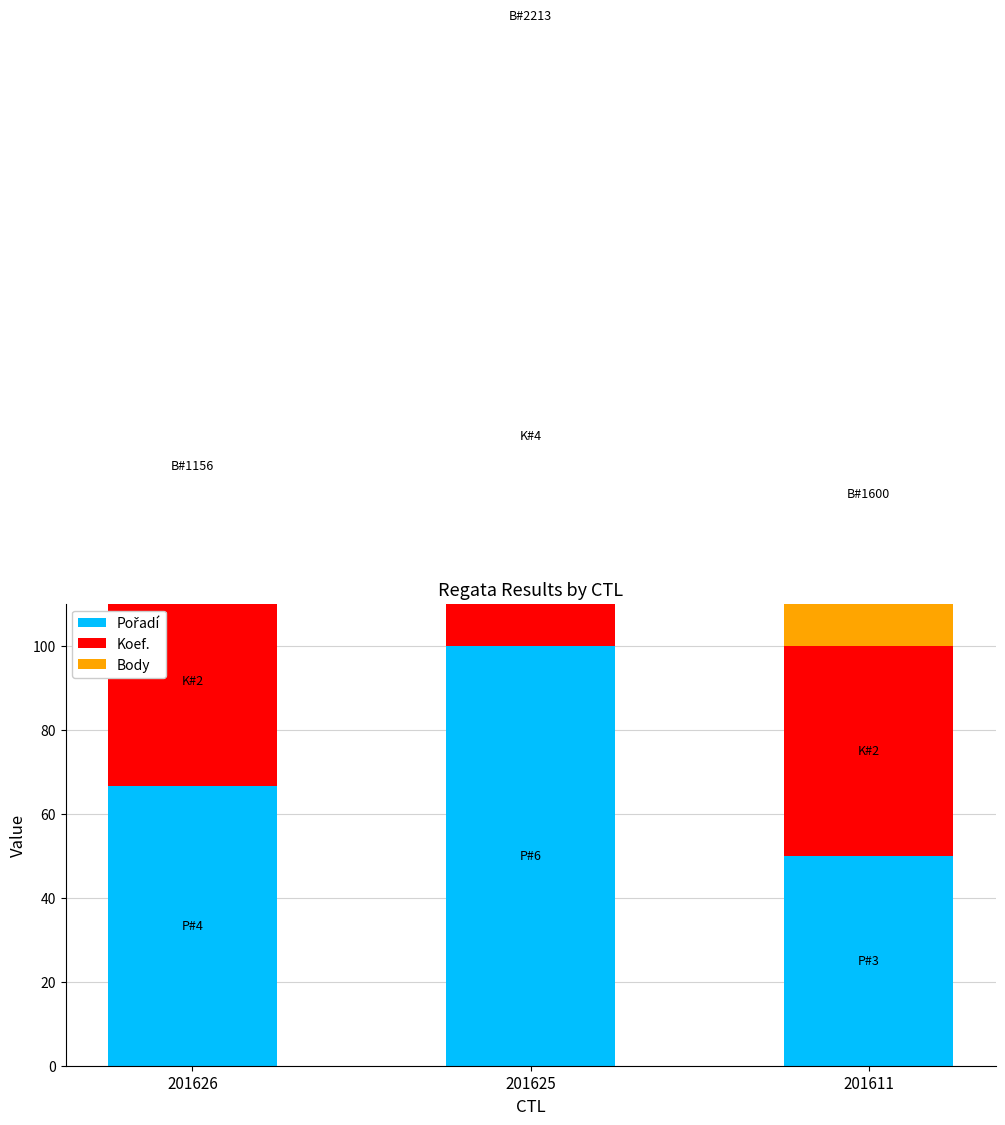

Rank the series at 201626 from highest to lowest value.

Pořadí, Body, Koef.